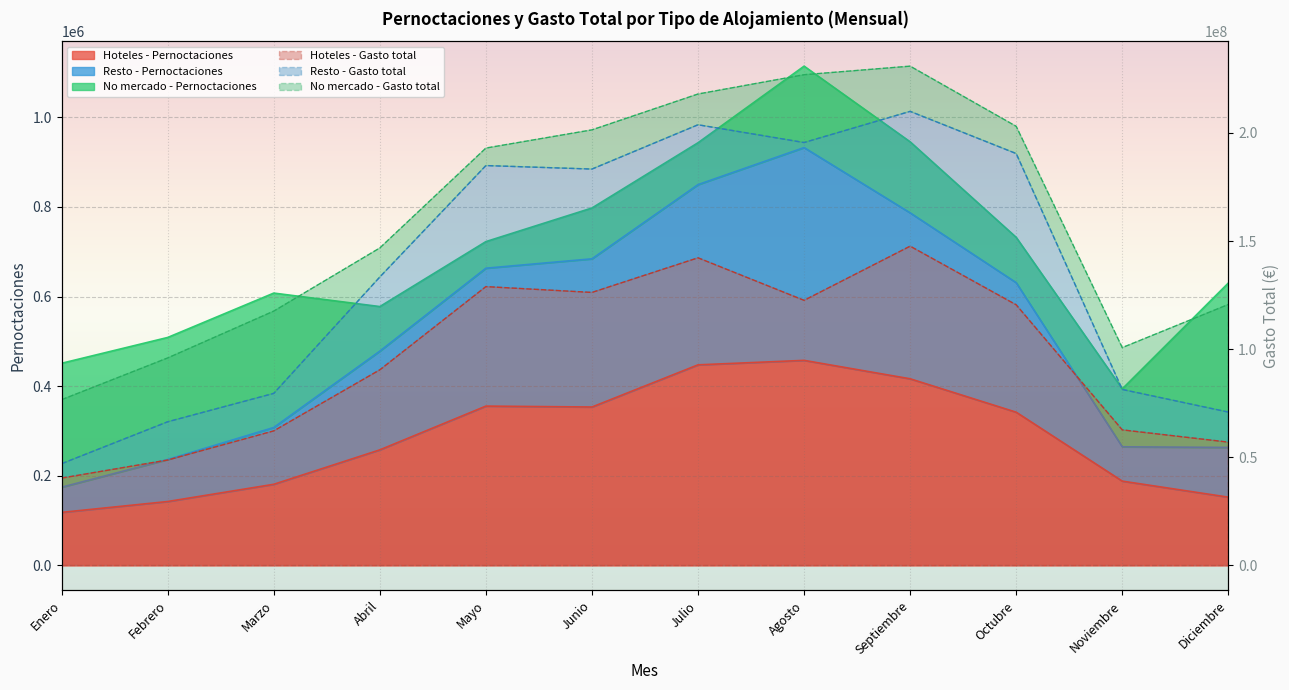

At how many categories does at least one series exceed 85875967?

7